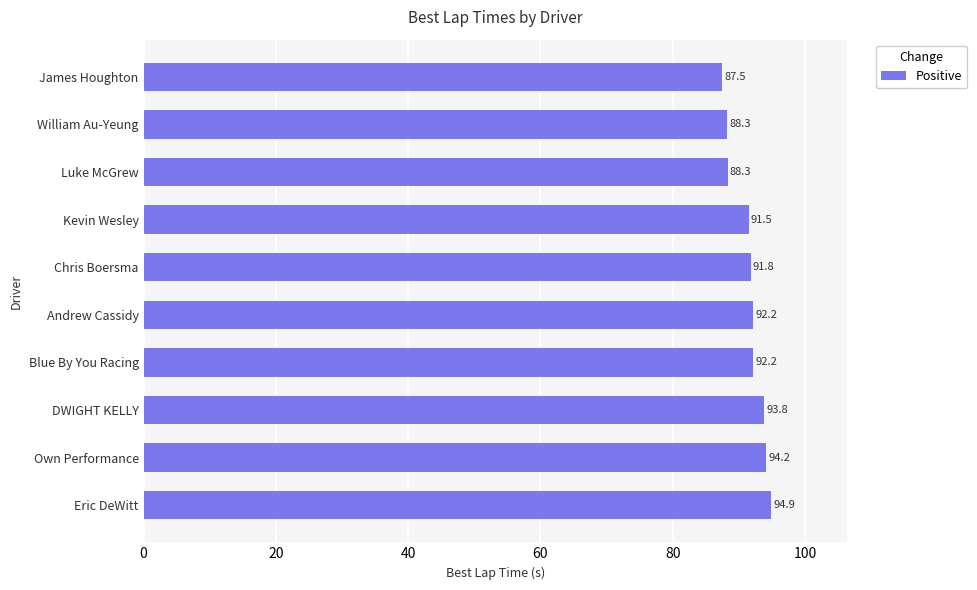

Read the value at James Houghton.

87.5